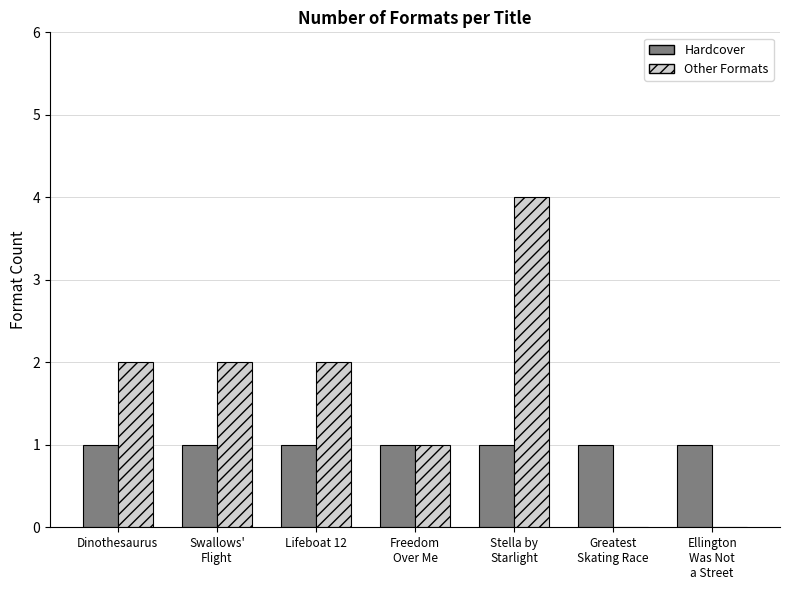

Reading left to right, what are all the values shown in this chart?

Hardcover: 1	1	1	1	1	1	1
Other Formats: 2	2	2	1	4	0	0